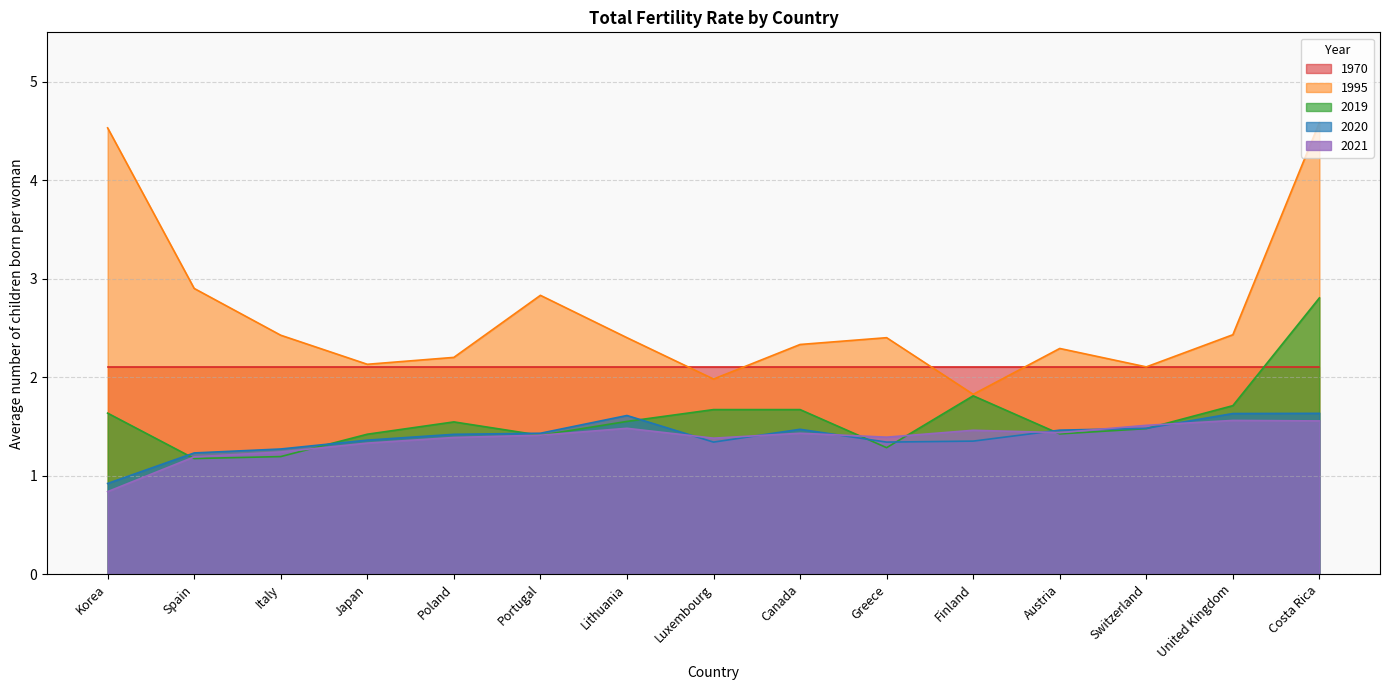

Where is the first local maximum for 2020?

Lithuania